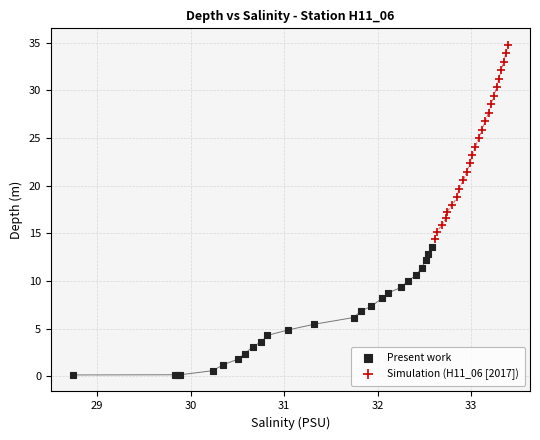

Which series reaches the minimum Y coordinate?

Present work